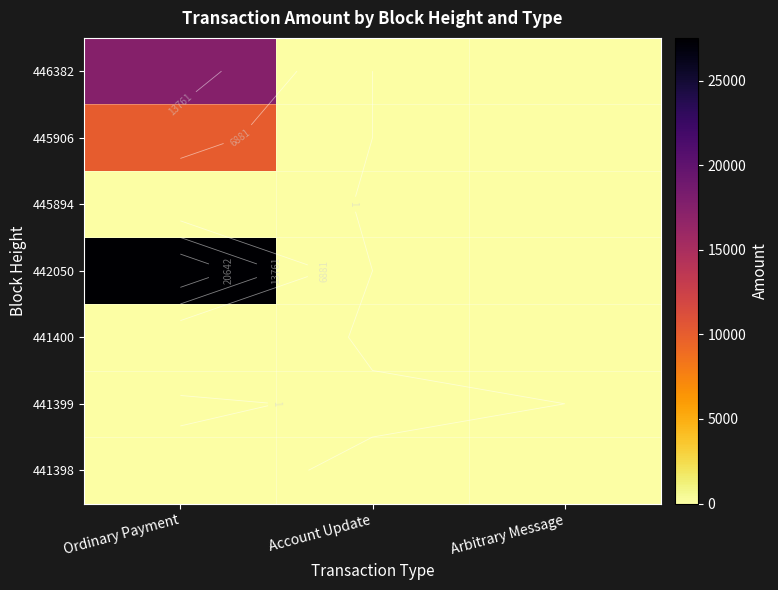

The value of 441398 at Arbitrary Message is 0.0. True or false?

True